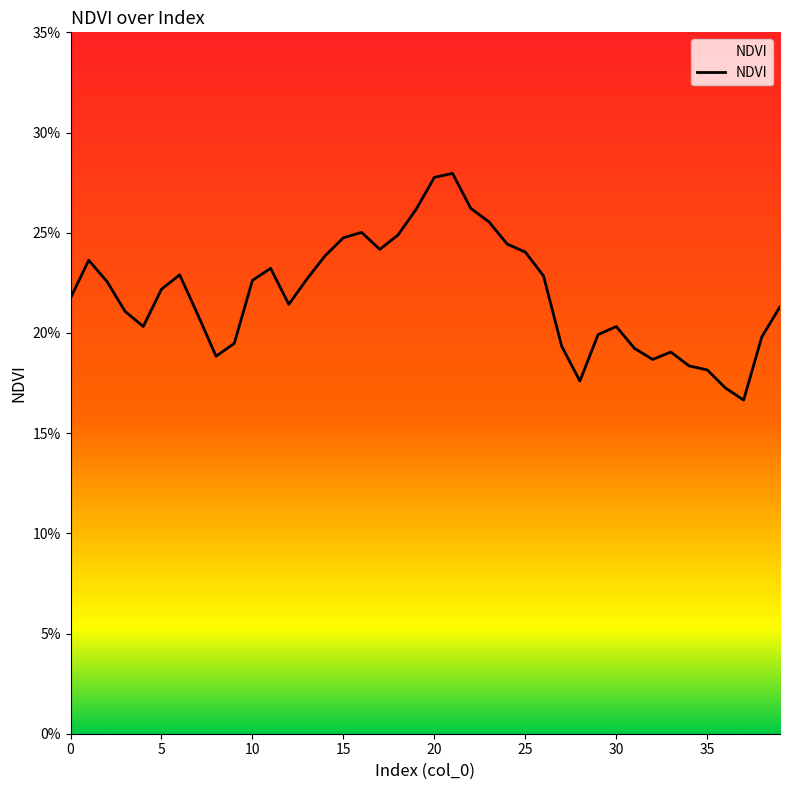

What is the minimum value shown in the chart?

0.2